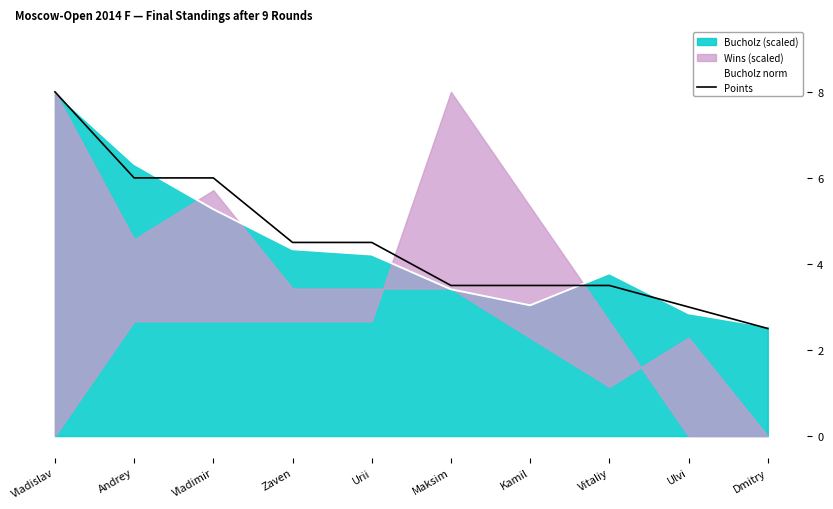

The value of Points at Vladimir is 10.4. True or false?

False